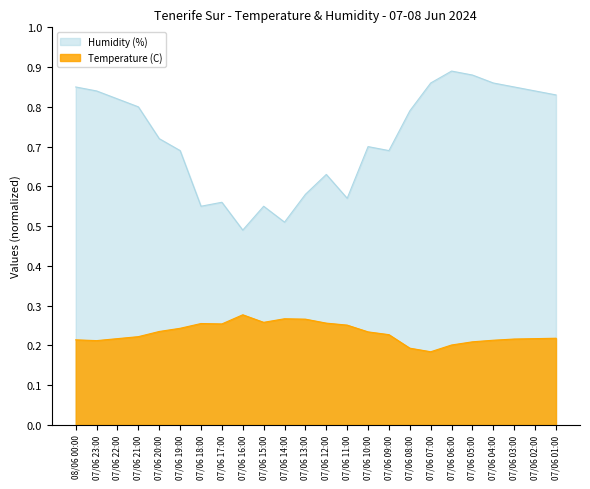

True or false: Humidity (%) and Temperature (C) intersect in this chart.

False